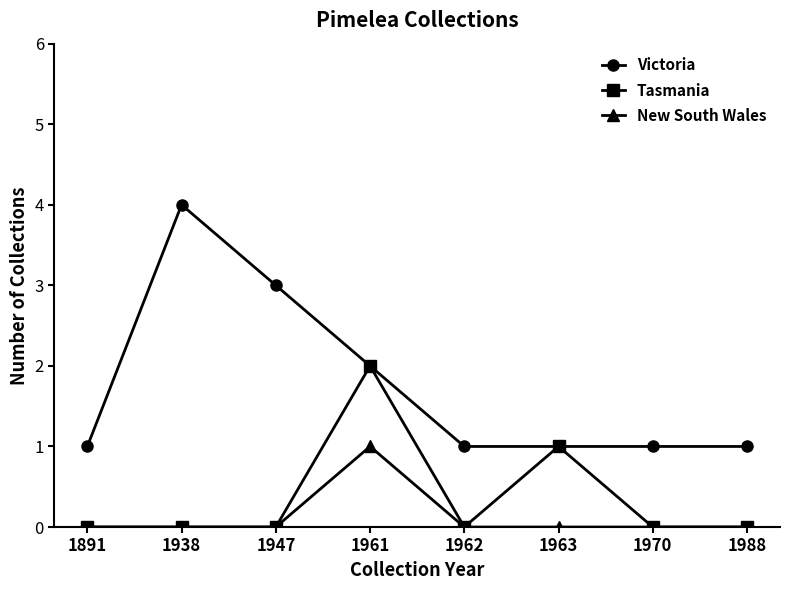

At which category is the sum across all series the highest?

1961